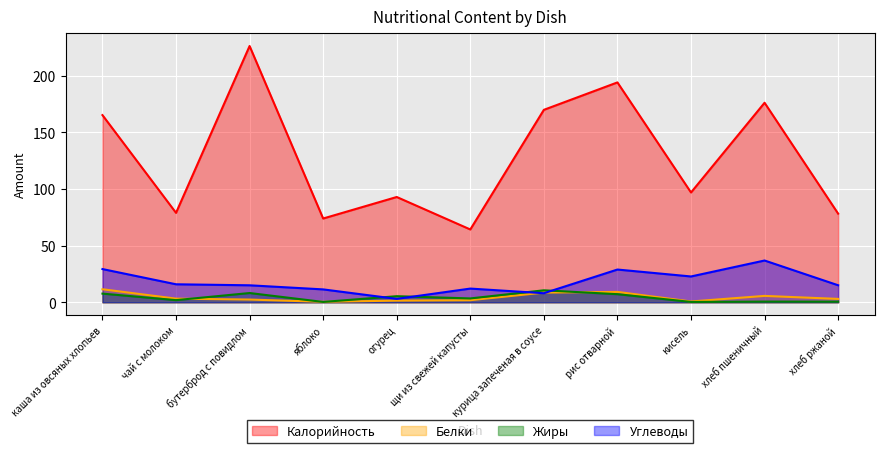

How many values in the Жиры series are below 3?

5